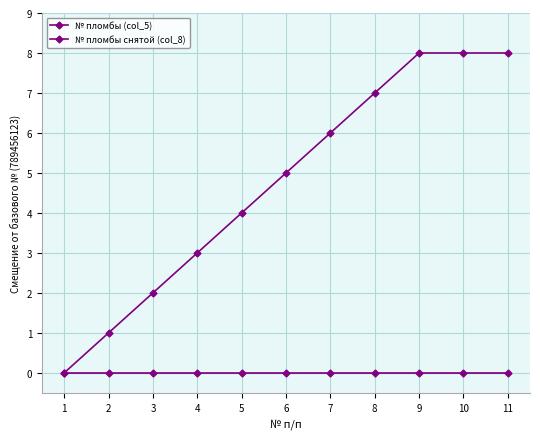

Count the number of data series in this chart.

2